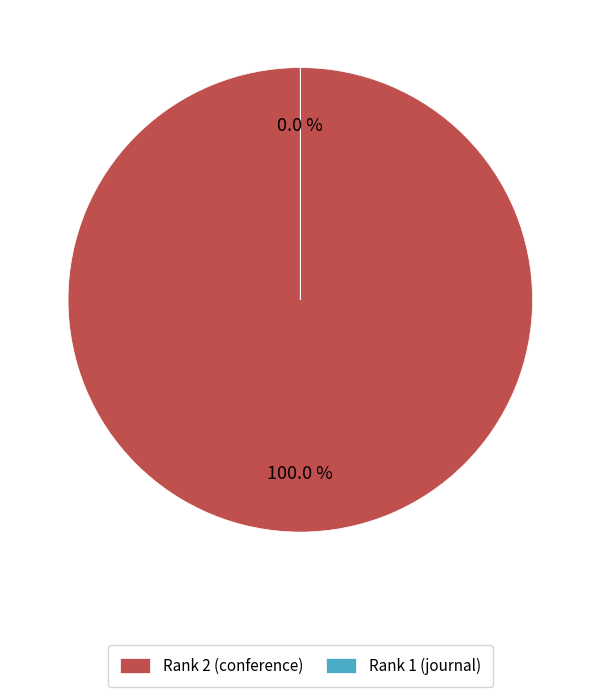

Do Rank 2 (conference) and Rank 1 (journal) together represent more than half of the pie?

Yes